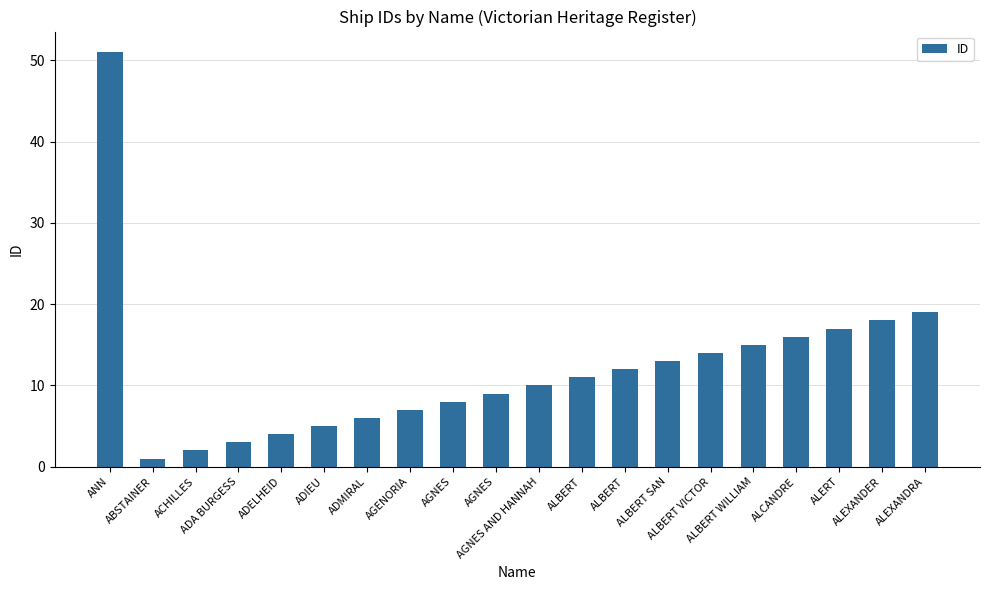

How many distinct data groups are displayed?

1